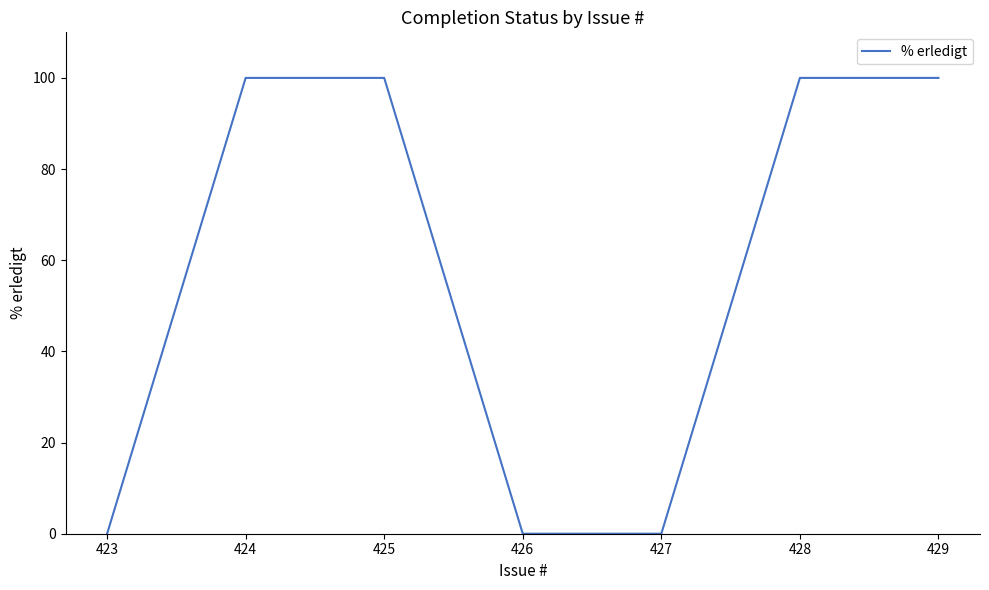

True or false: the data has more than 2 interior local peaks.

False